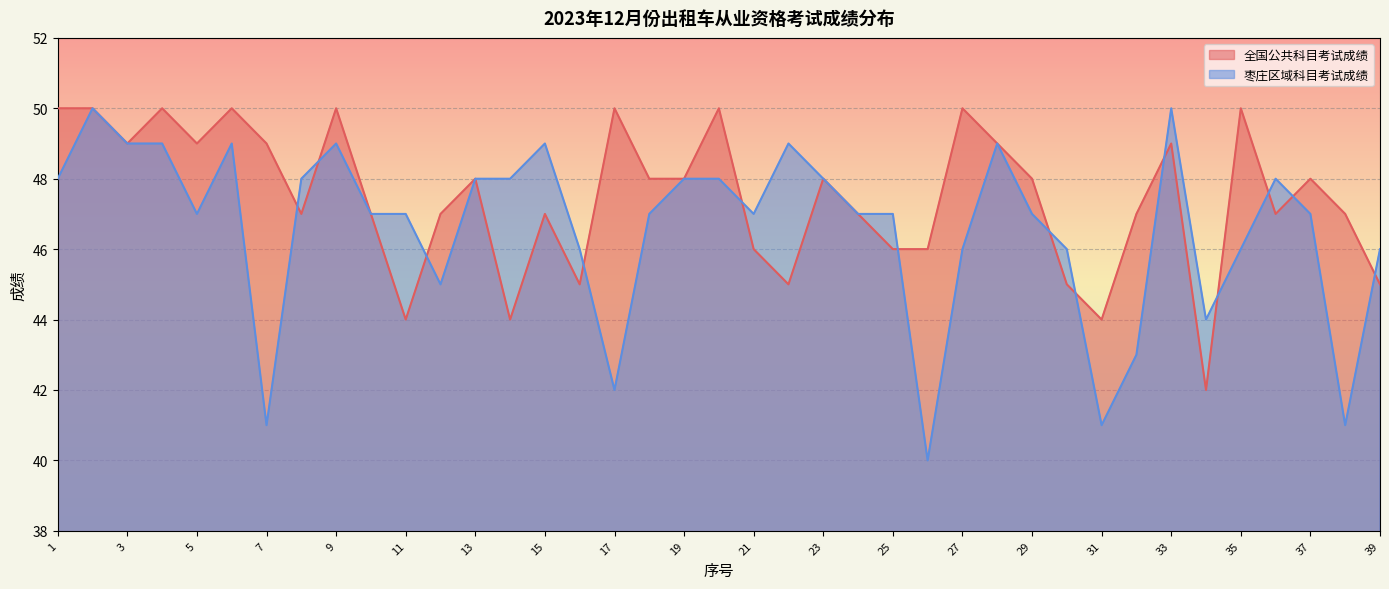

At which category does 枣庄区域科目考试成绩 reach its first local valley?

5